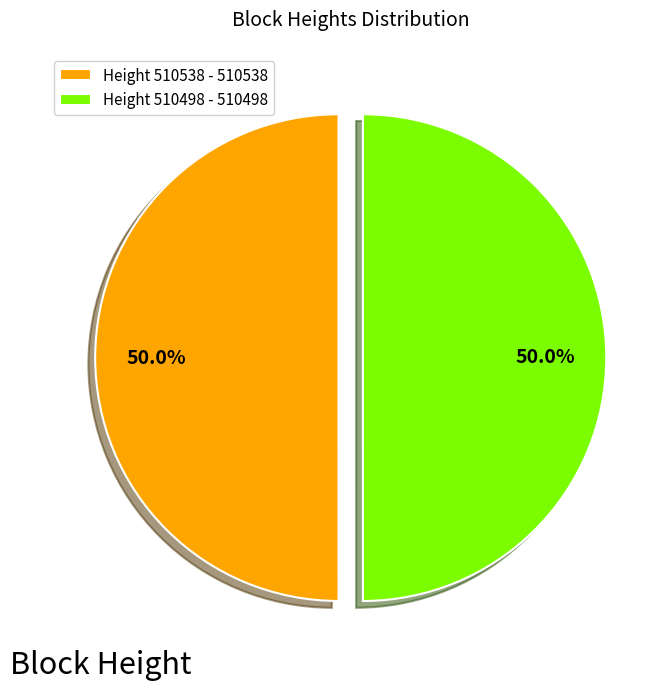

What is the total percentage of Height 510538 - 510538 and Height 510498 - 510498?

100.0%